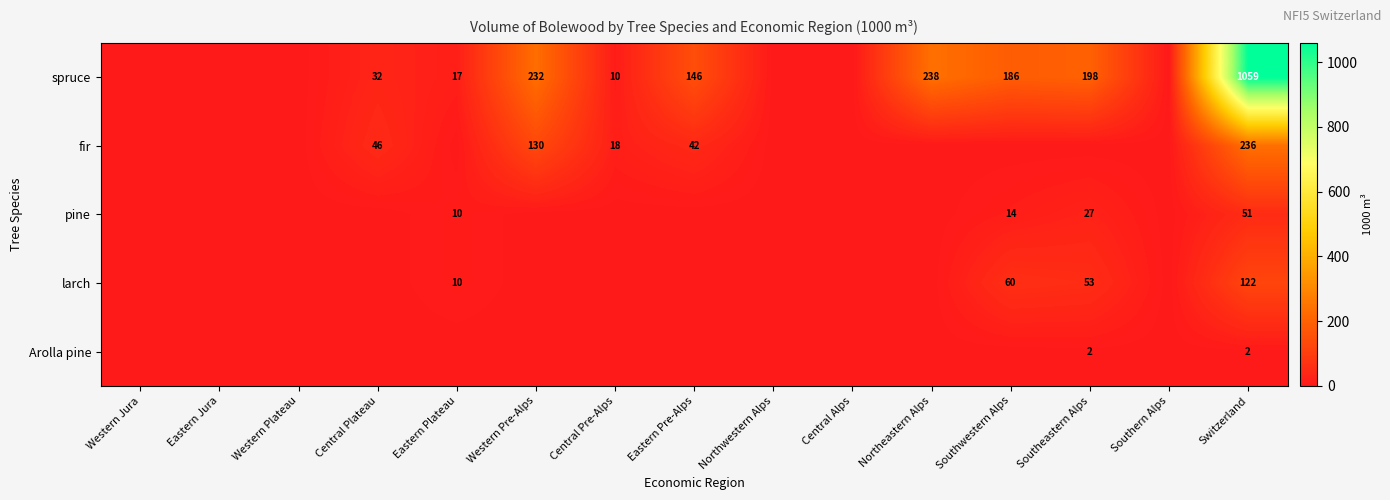

At which label does spruce first exceed 17?

Central Plateau